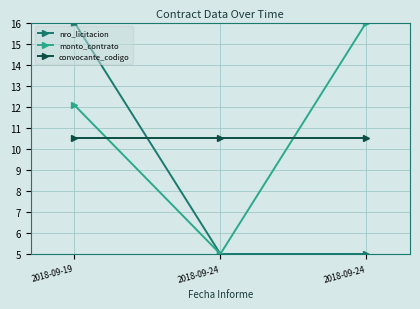

How many lines are shown in the chart?

3